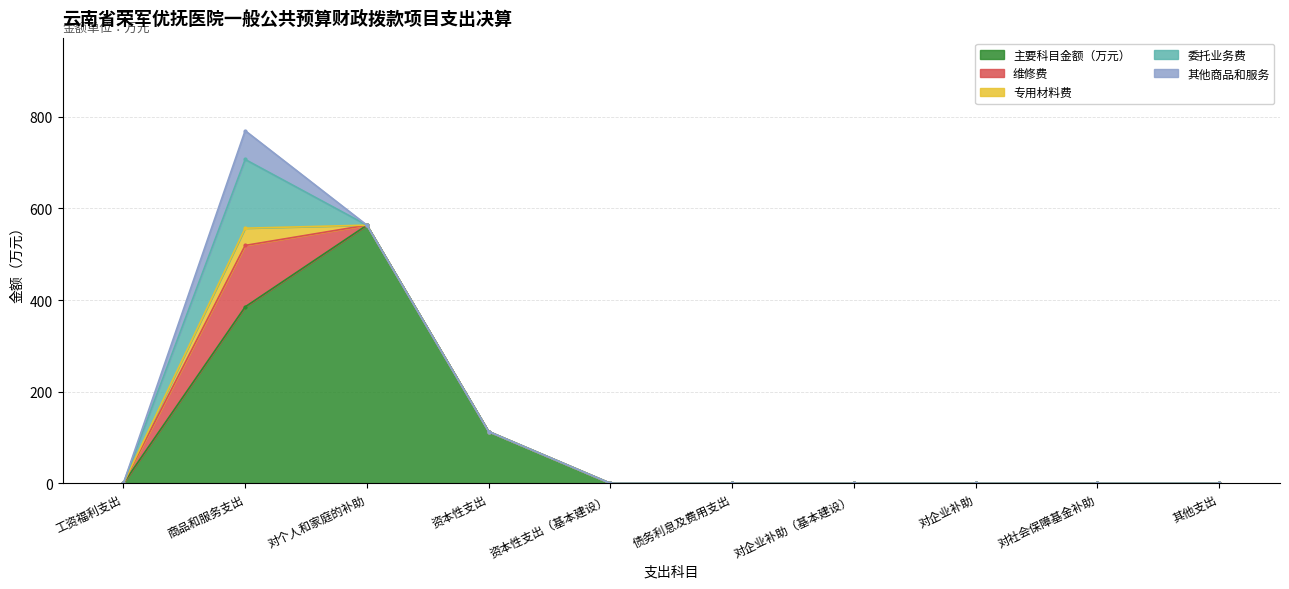

At how many categories does at least one series exceed 45?

3